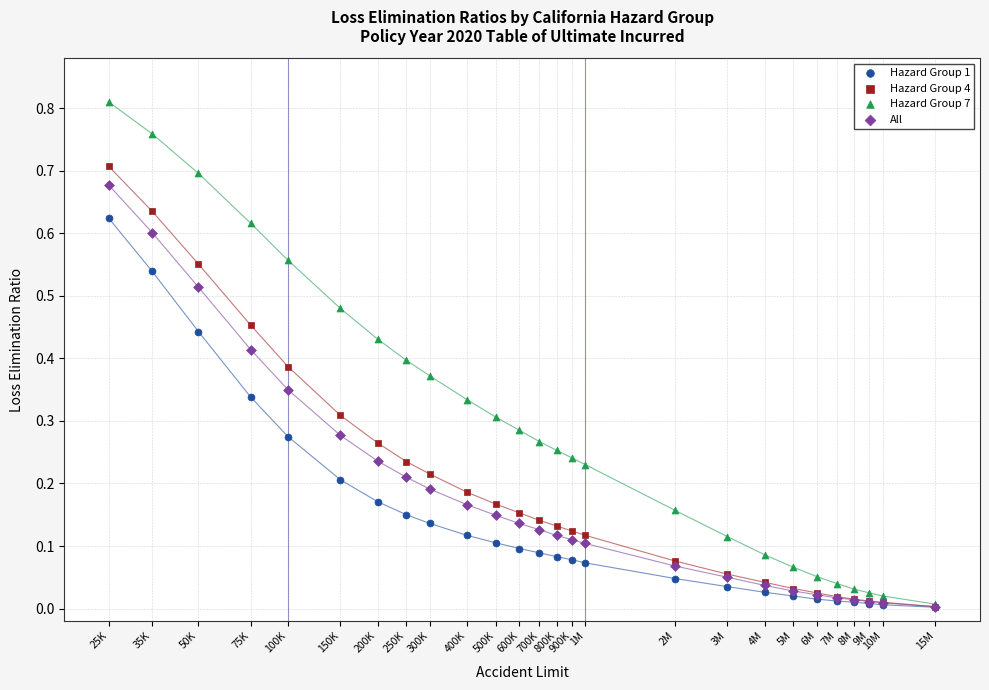

What are all the series names shown in the legend?

Hazard Group 1, Hazard Group 4, Hazard Group 7, All